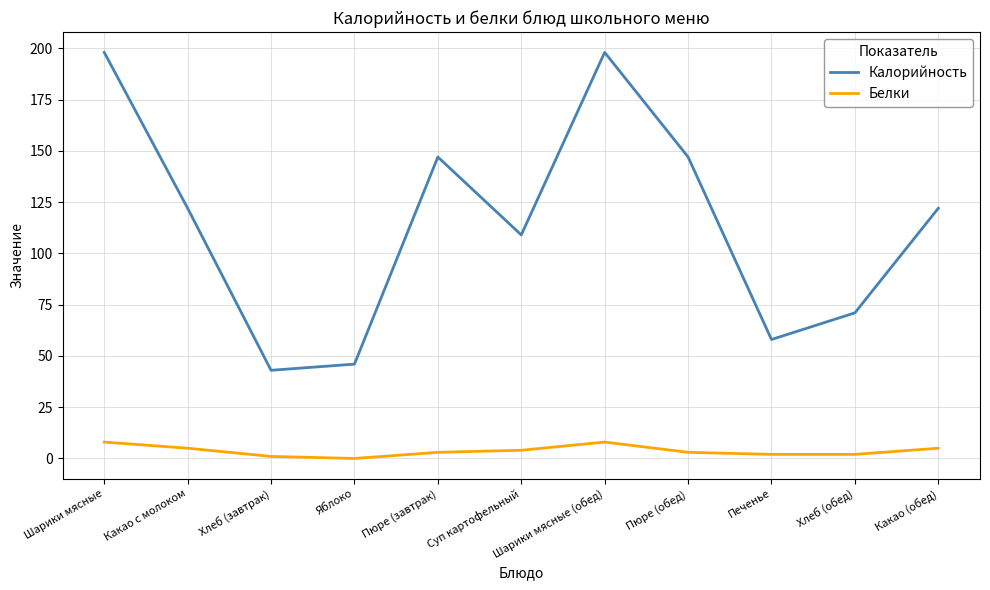

What is the minimum value for Калорийность?

43